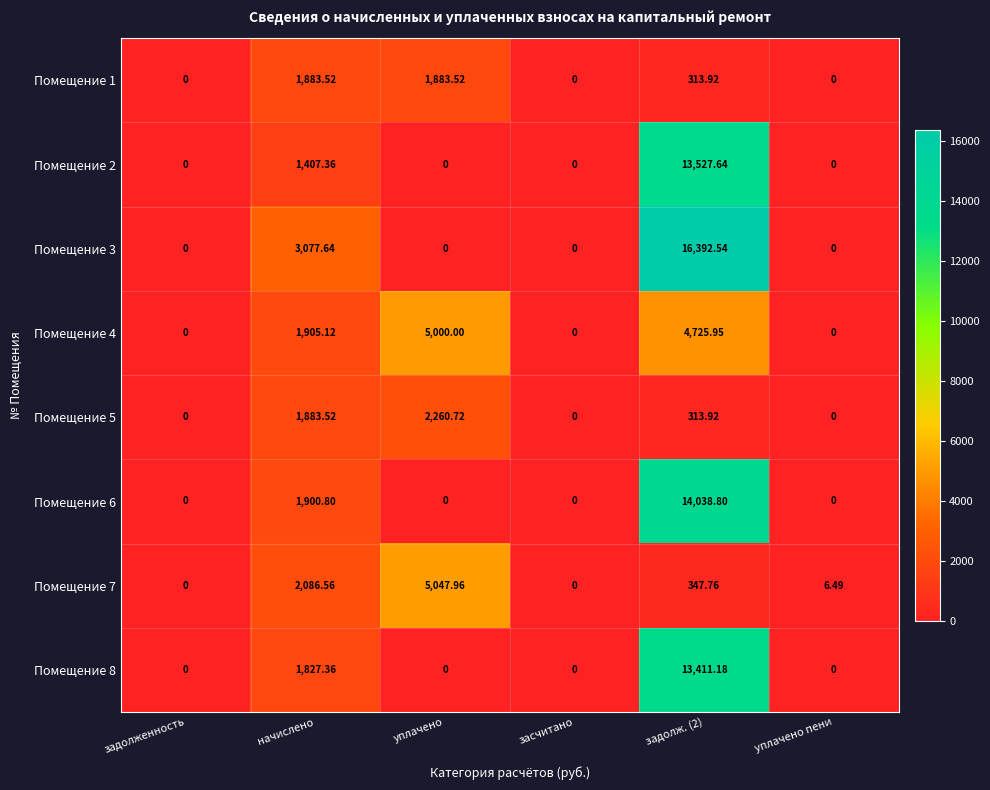

Is the value of Помещение 4 at начислено greater than the value of Помещение 8 at уплачено?

Yes